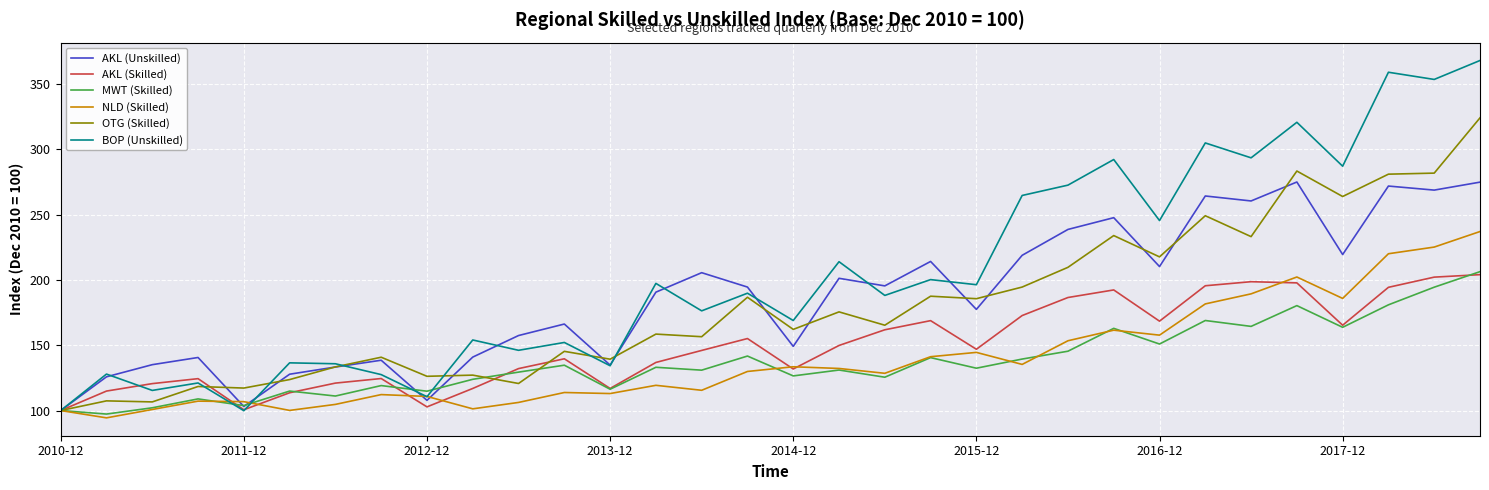

Which series has the widest spread of values?

BOP (Unskilled)